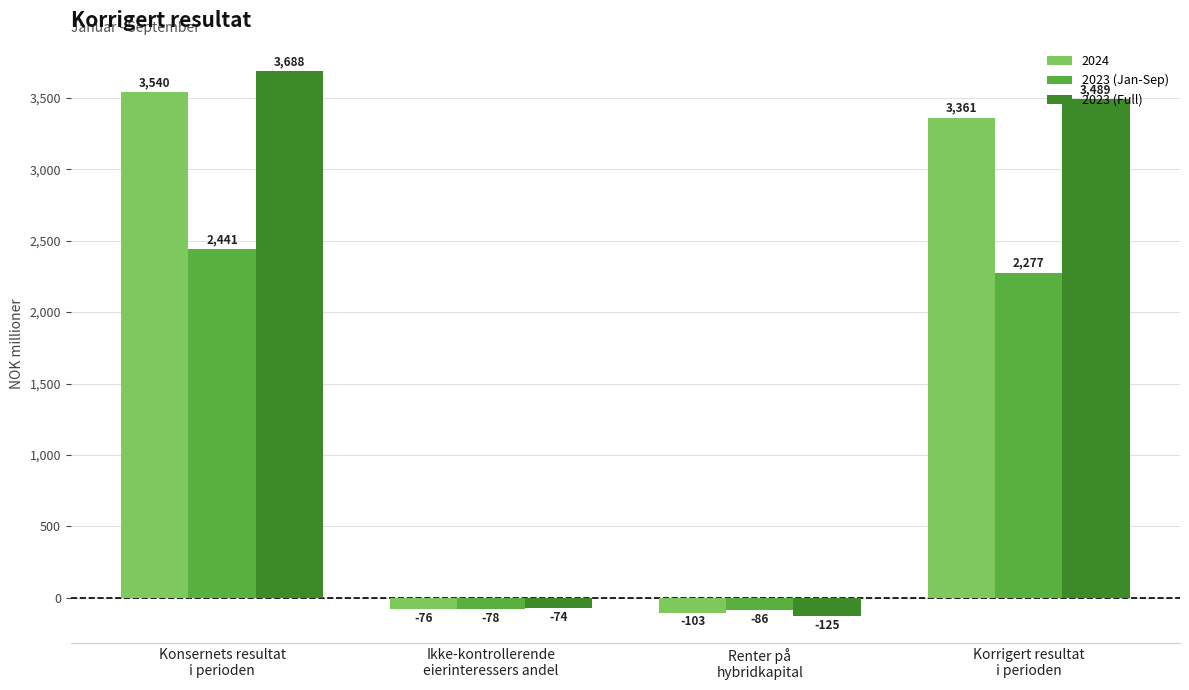

What is the smallest value displayed?

-125